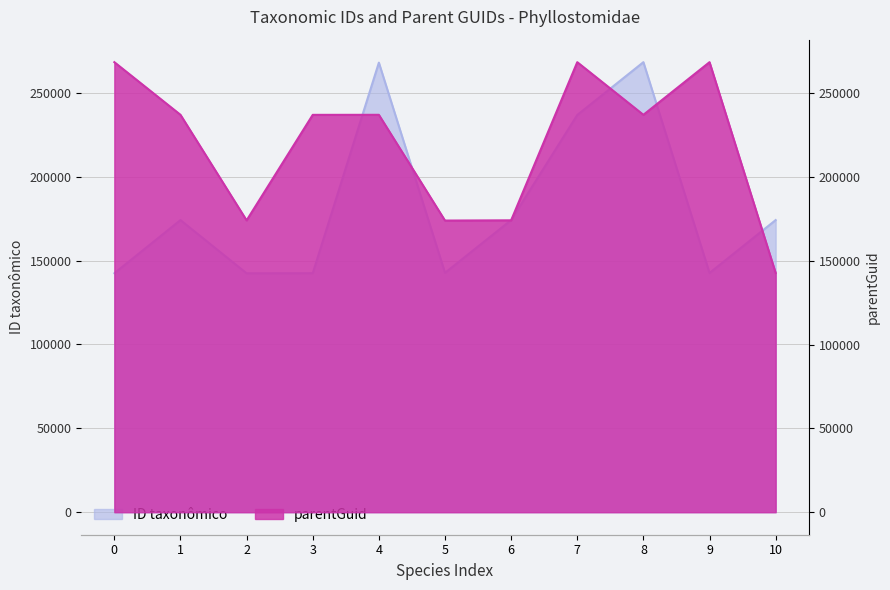

At how many categories does at least one series exceed 236162?

7